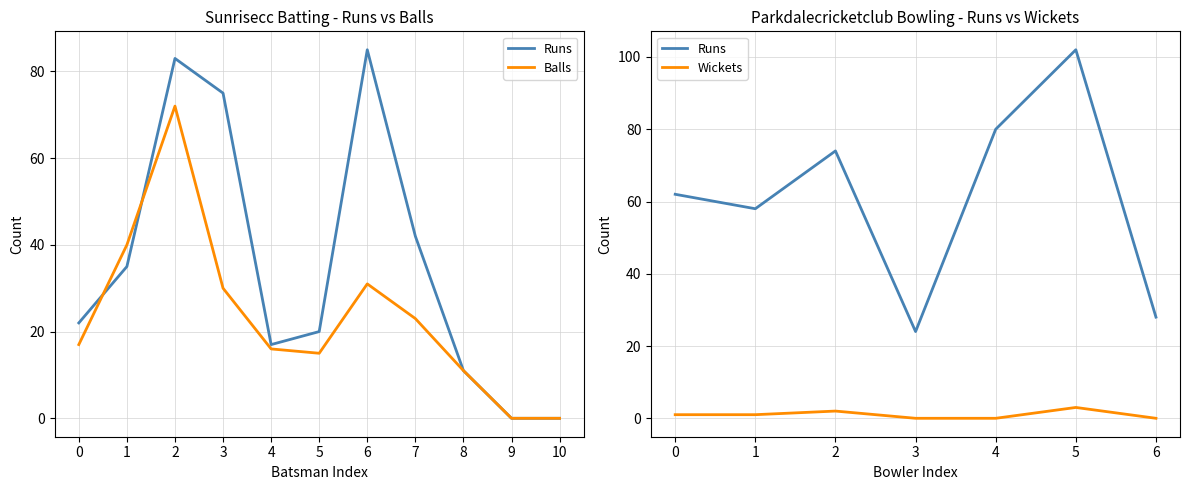

Rank the series by their maximum value, from lowest to highest.

Balls, Runs